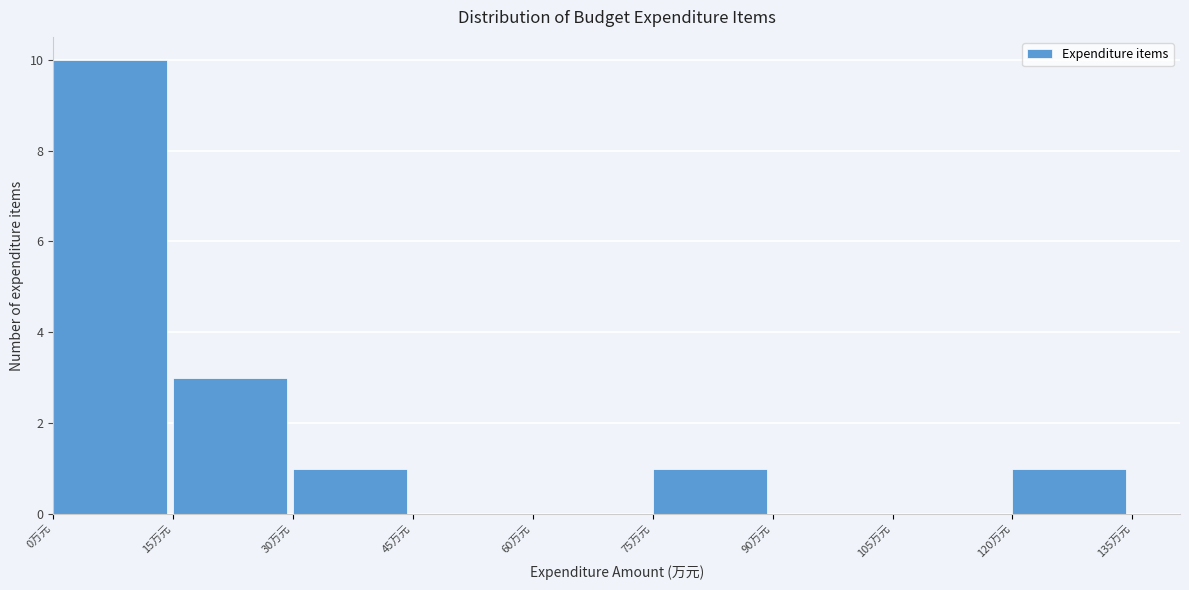

How tall is the bar that spans 75 to 90 on the x-axis? Neither the bar edges nor the heights are printed on the chart, so give them approximately, as read against the axes.

1